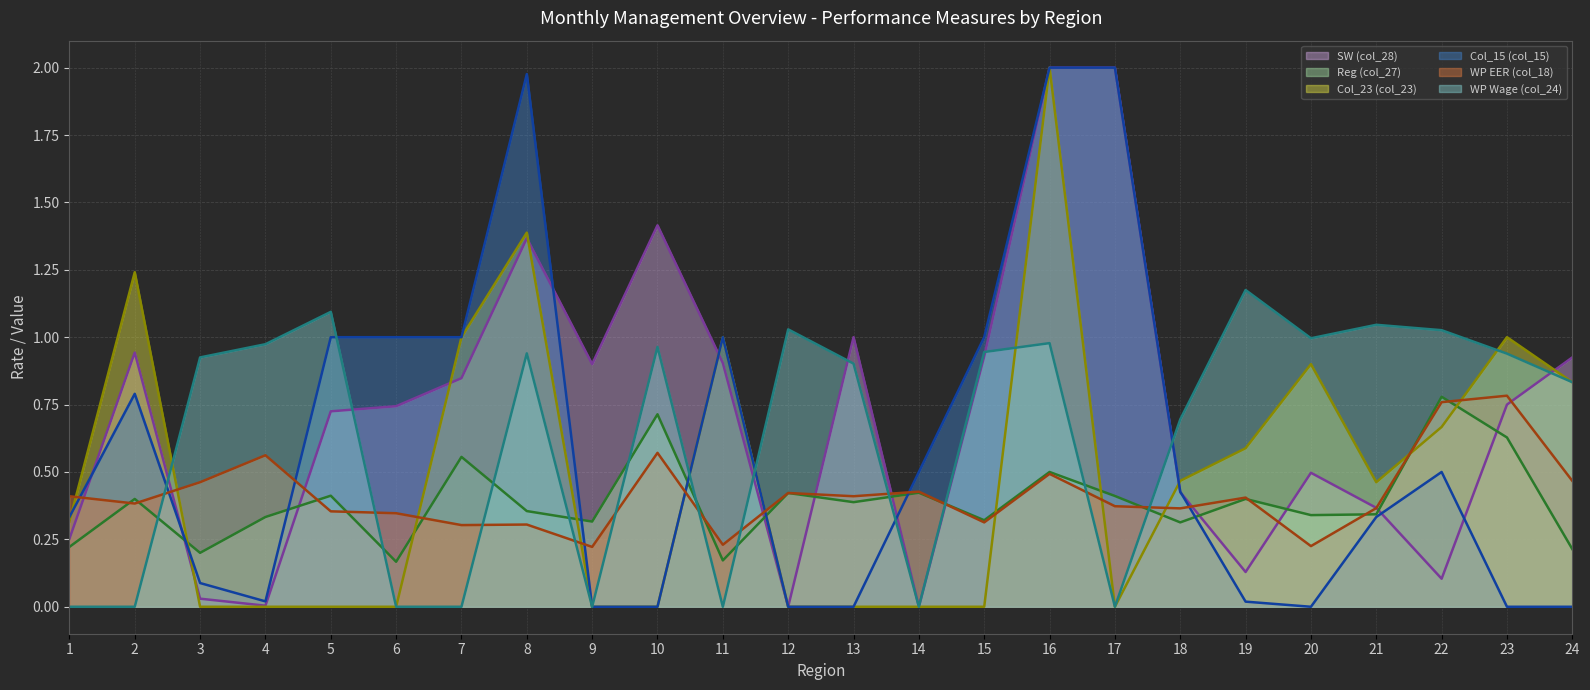

At which category does SW (col_28) (line) reach its first local valley?

4